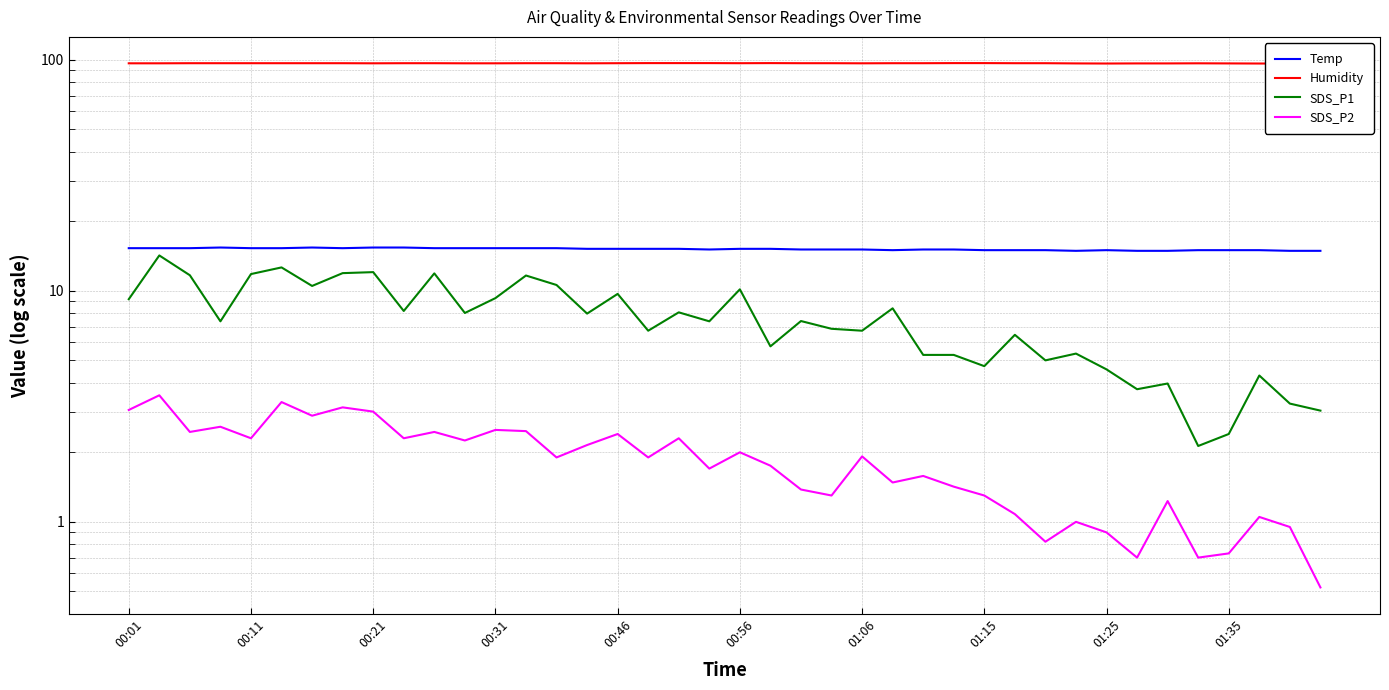

What is the sum of the SDS_P1 values at 33 and 16?

13.4